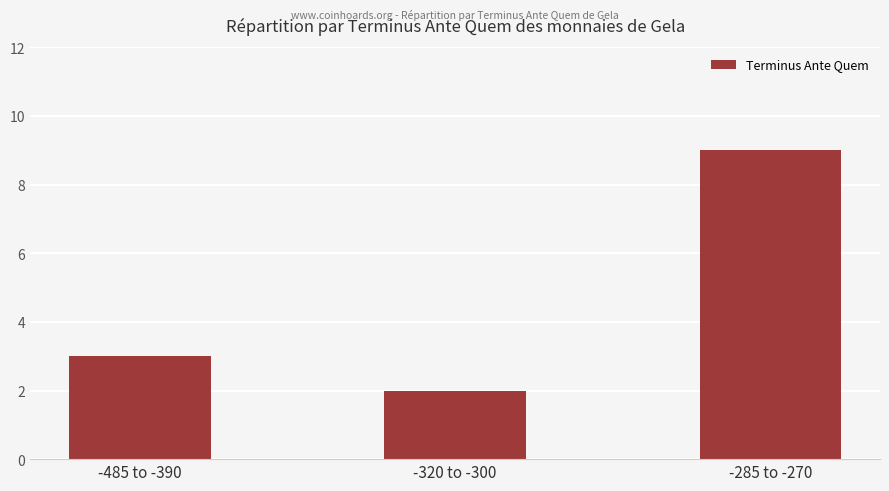

List the labels in order of value, largest first.

-285 to -270, -485 to -390, -320 to -300